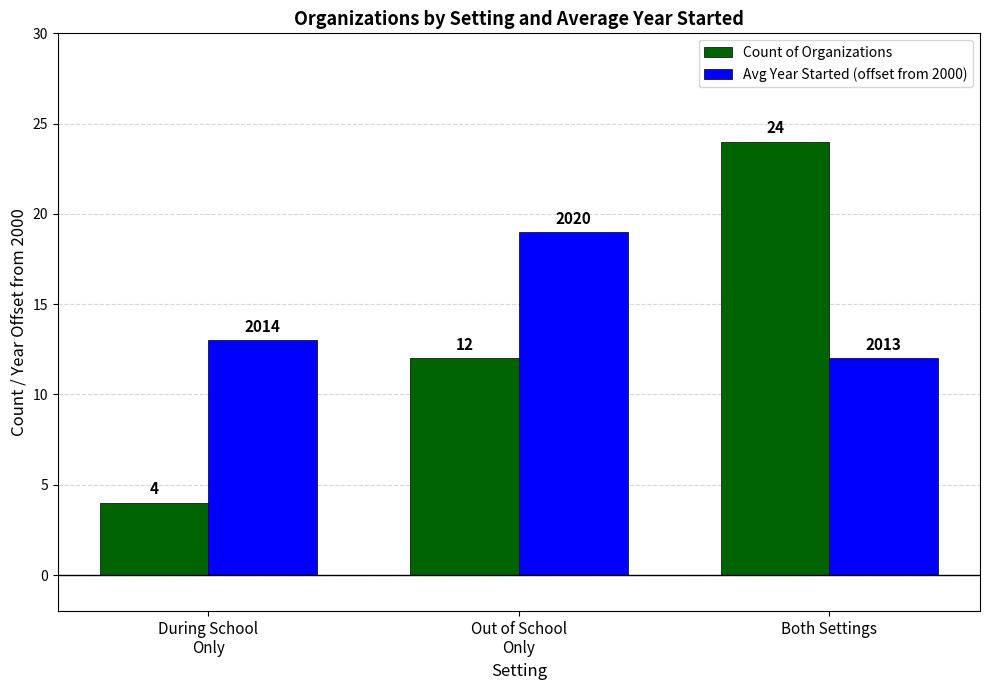

Between During School
Only and Both Settings, which series saw the biggest shift?

Count of Organizations